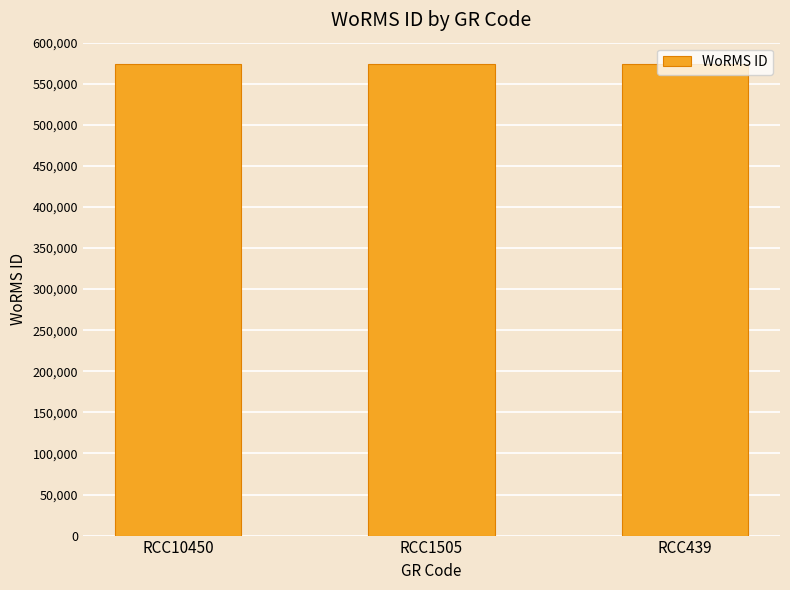

What is the value of the 1st bar from the left?

573984